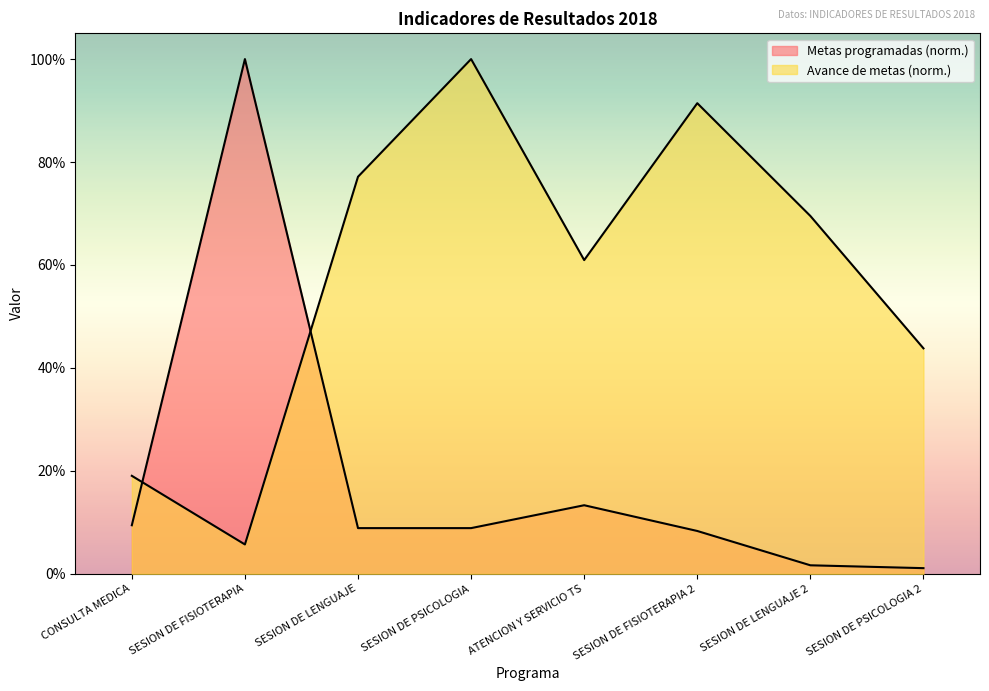

Where do Metas programadas and Avance de metas first cross each other?

CONSULTA MEDICA and SESION DE FISIOTERAPIA